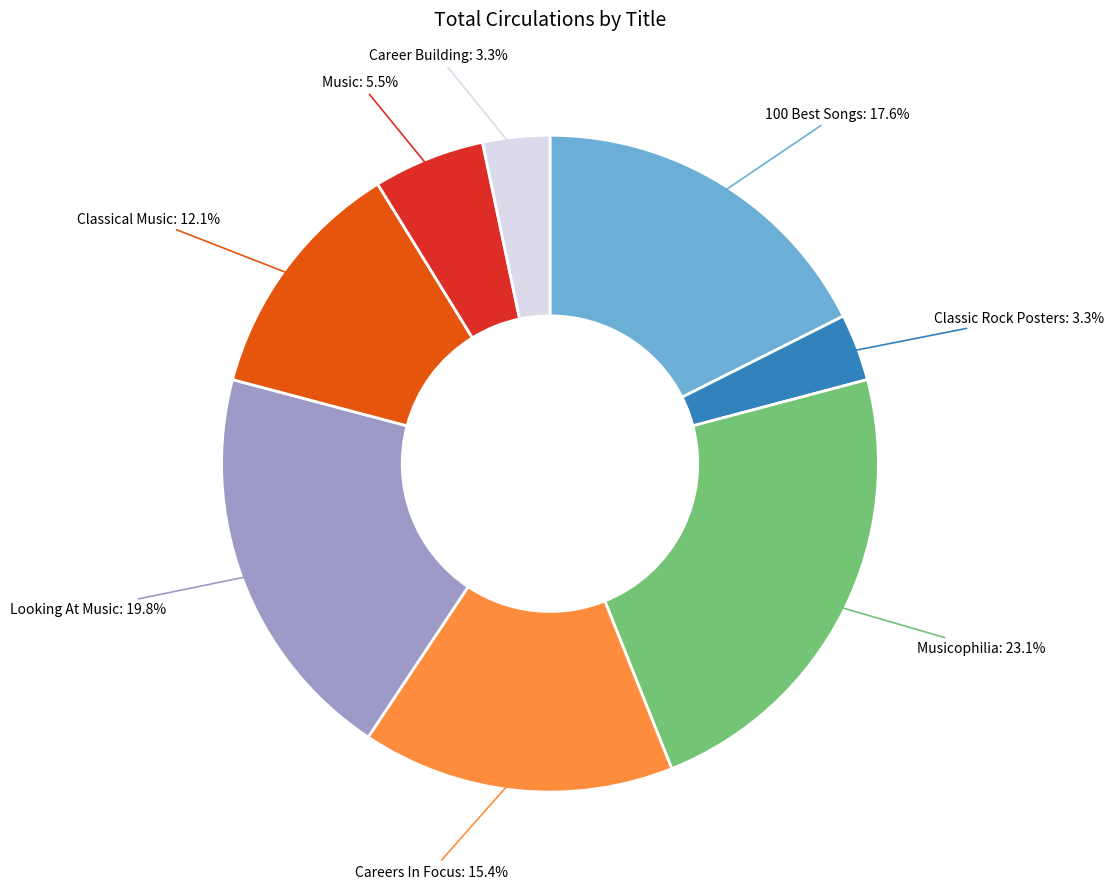

Is there any slice that represents more than half of the pie?

No